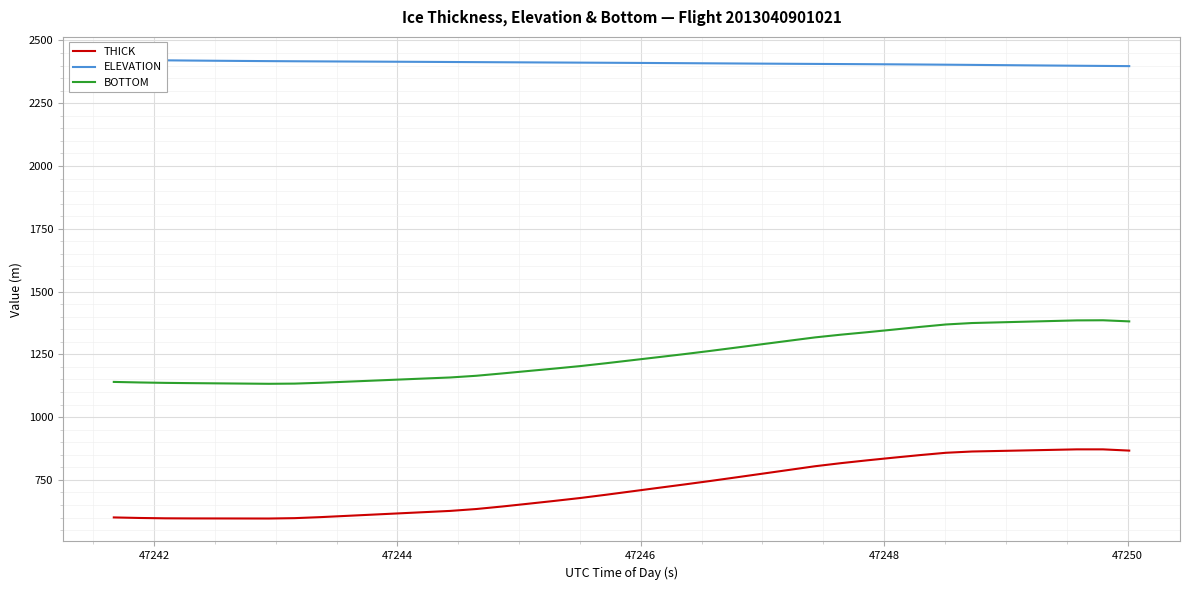

What is the lowest value of the BOTTOM series?

1132.7